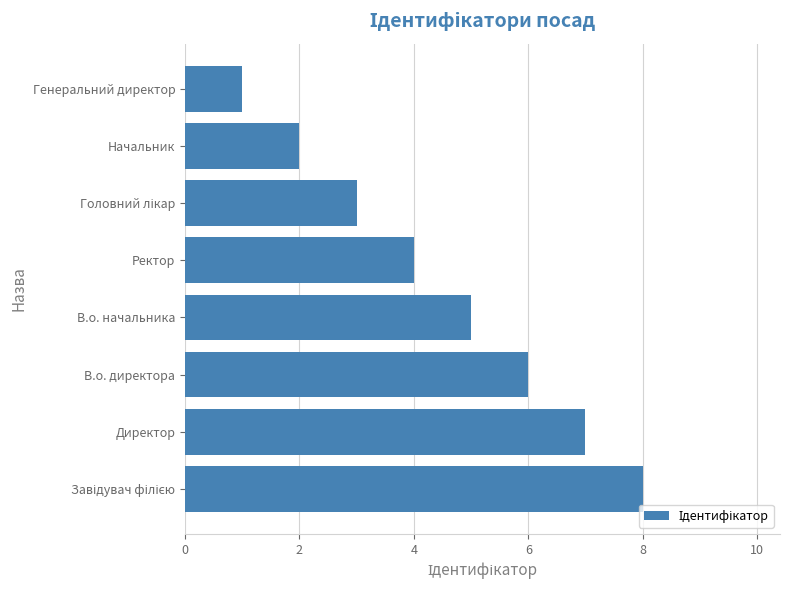

Count the values in the range 3 to 7.

5